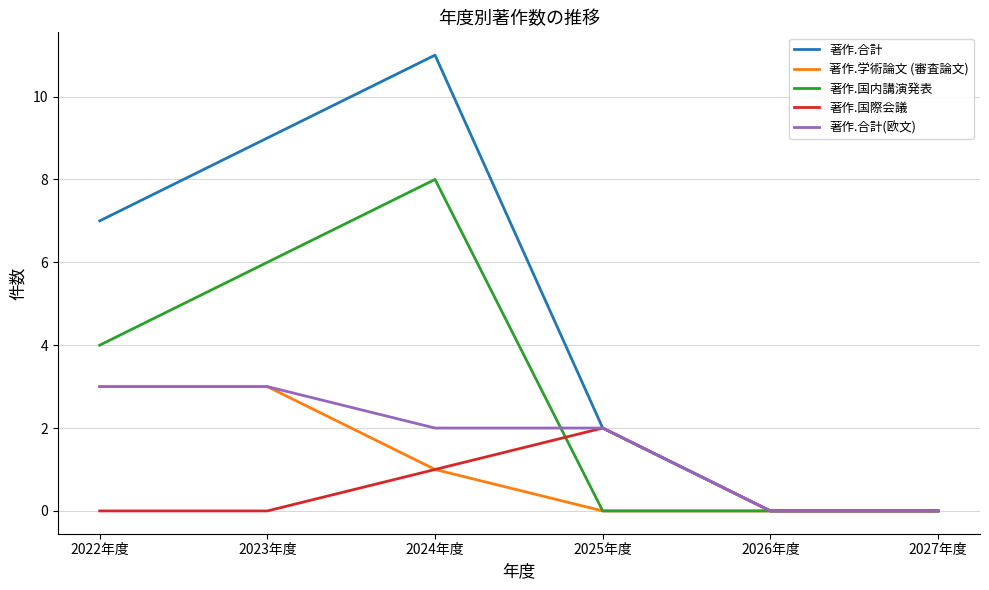

The 著作.合計(欧文) series shows 3 at 2024年度. True or false?

False